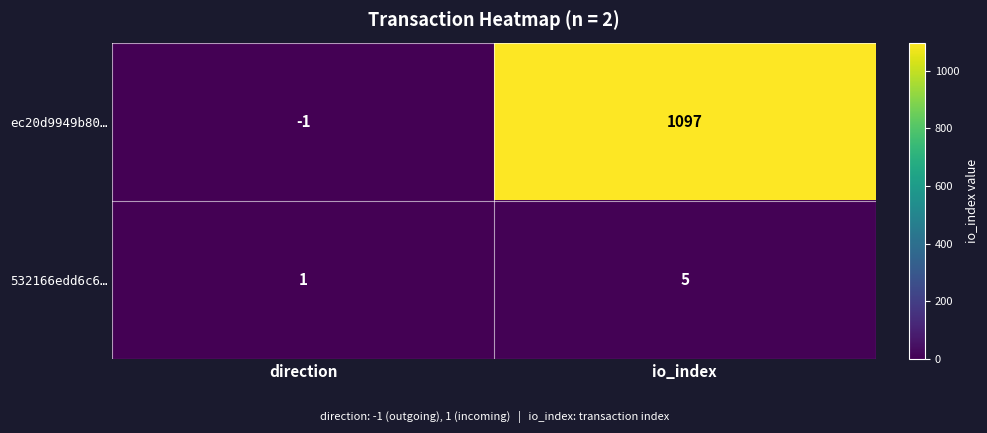

The 532166edd6c6… series shows 1 at direction. True or false?

True